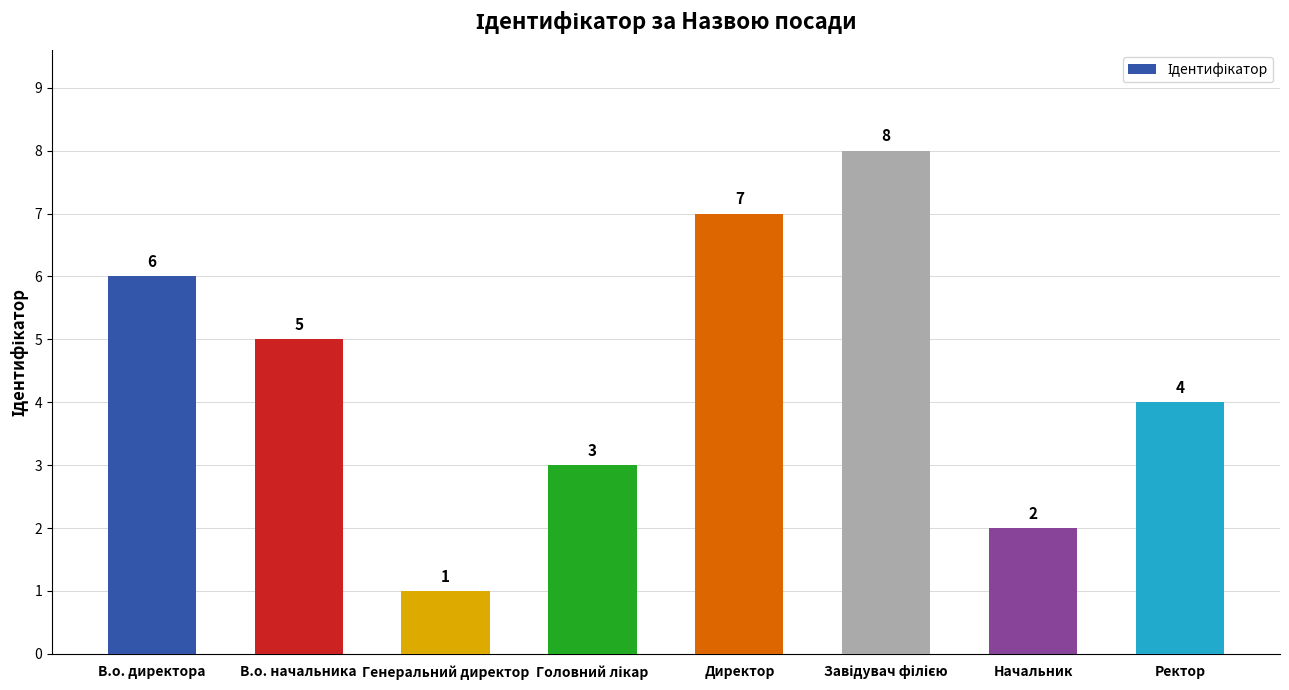

Are the bars grouped side by side (vs. stacked)?

No